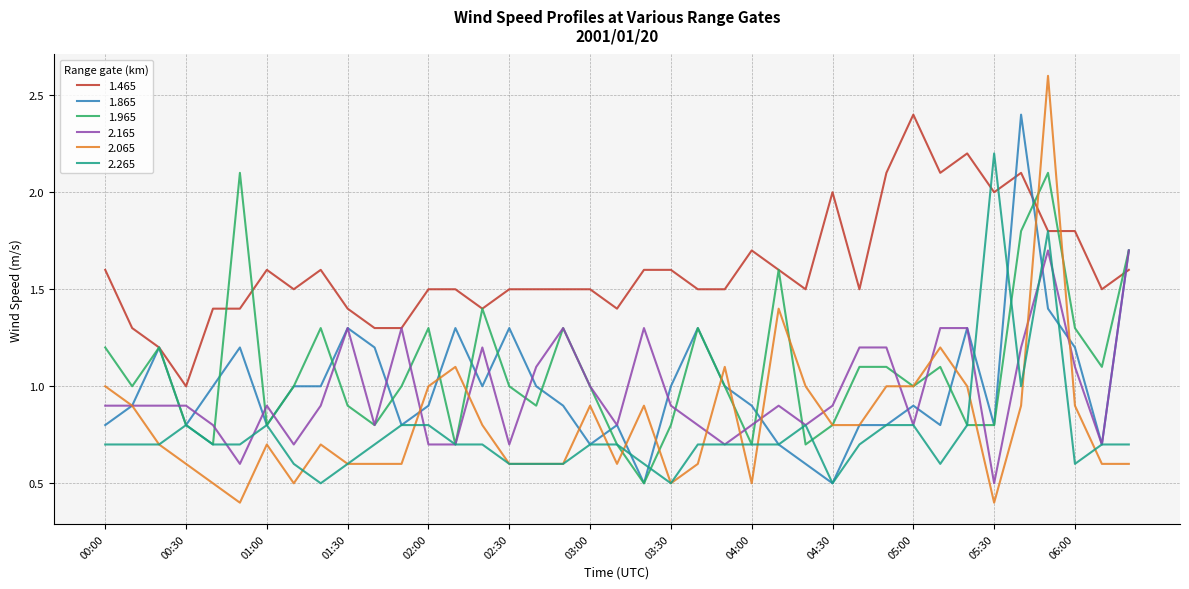

True or false: 1.965 and 1.465 cross at least once.

True